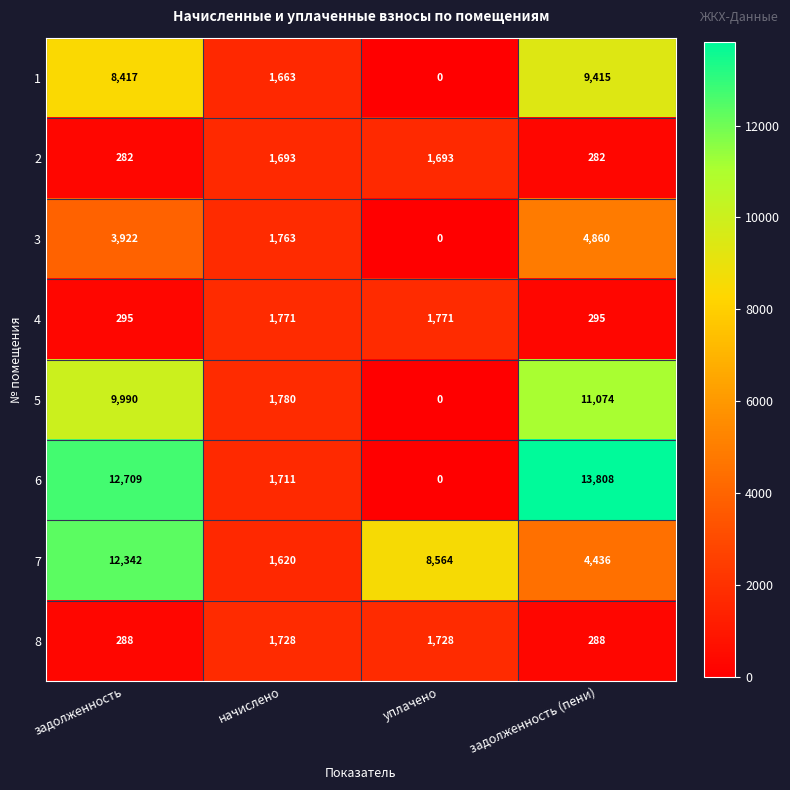

Is it true that 7 equals 8564 at уплачено?

True